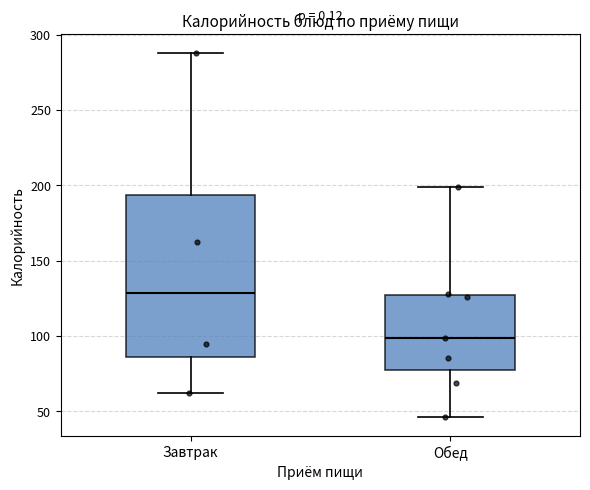

Which box is the tallest, from its lower edge to its upper edge?

Завтрак